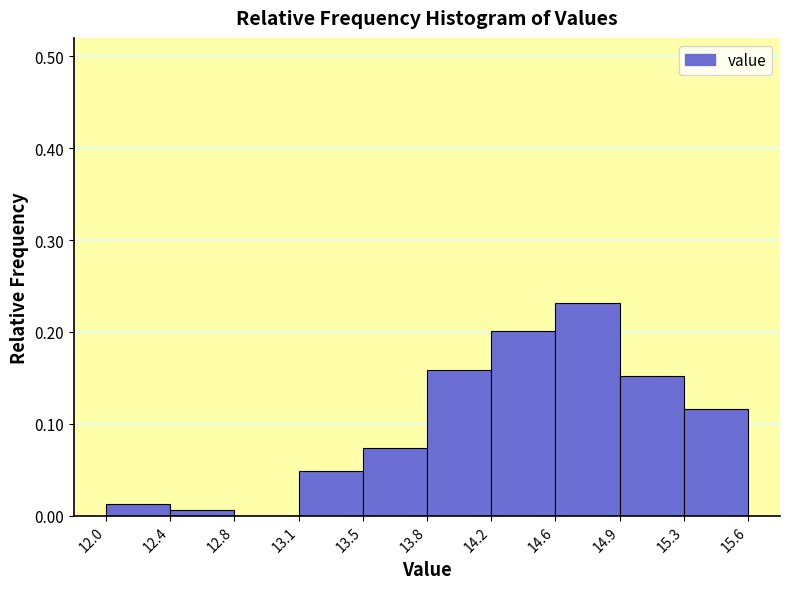

Which label corresponds to the largest value in the chart?

14.6